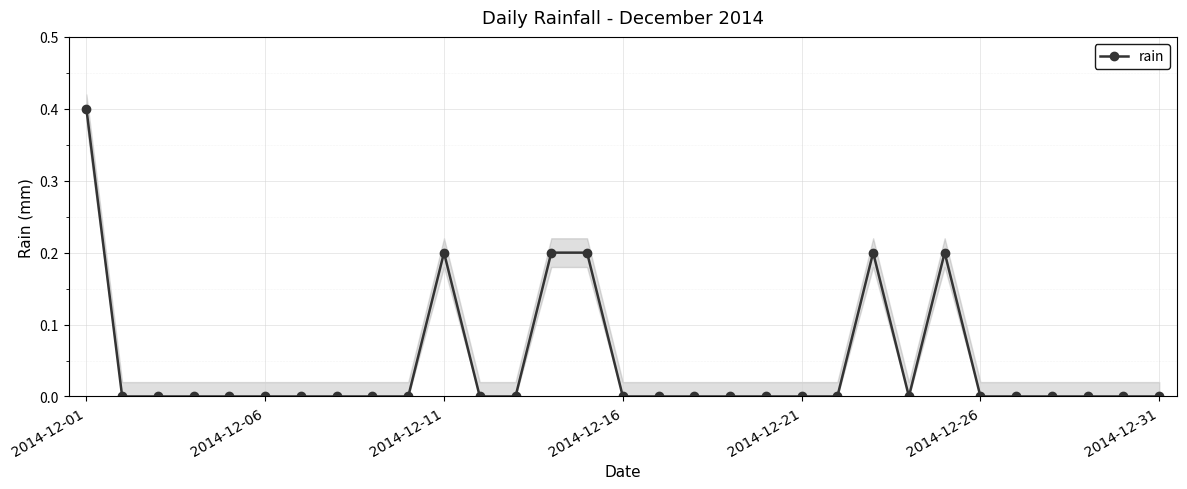

True or false: rain has more than 0 points higher than both neighbors.

True